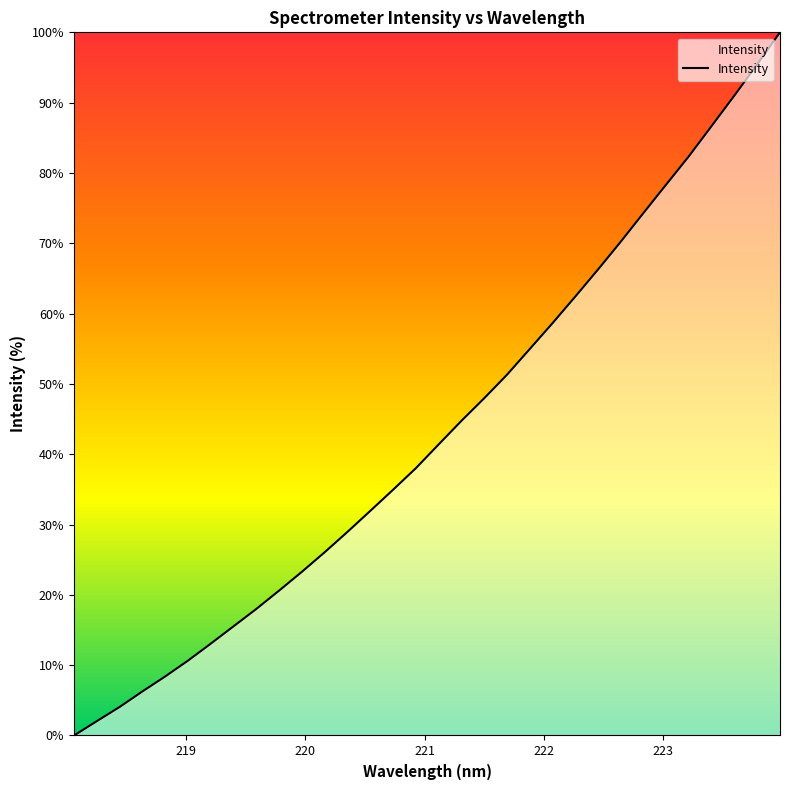

What is the difference between the maximum and minimum values?

100.0